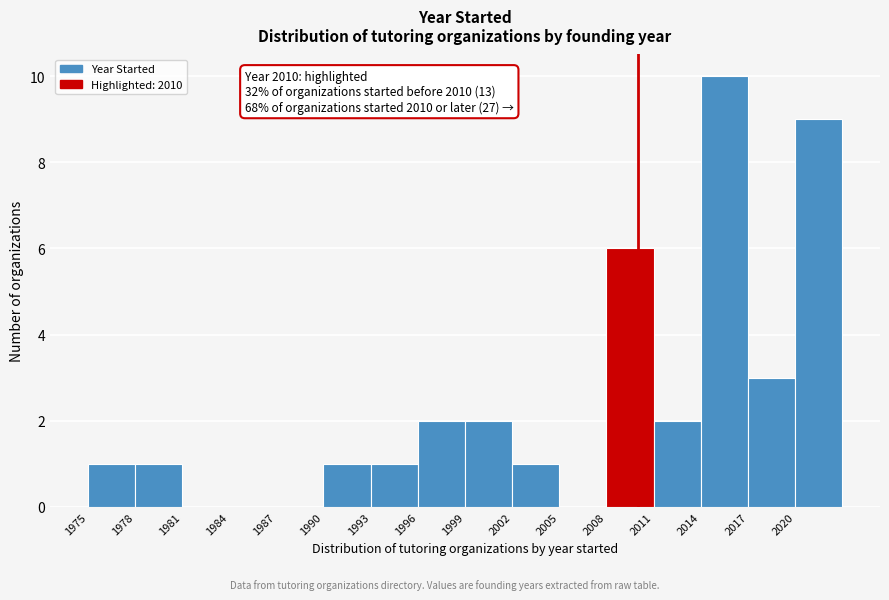

Over which range of the x-axis is the bar tallest?

2014 to 2017